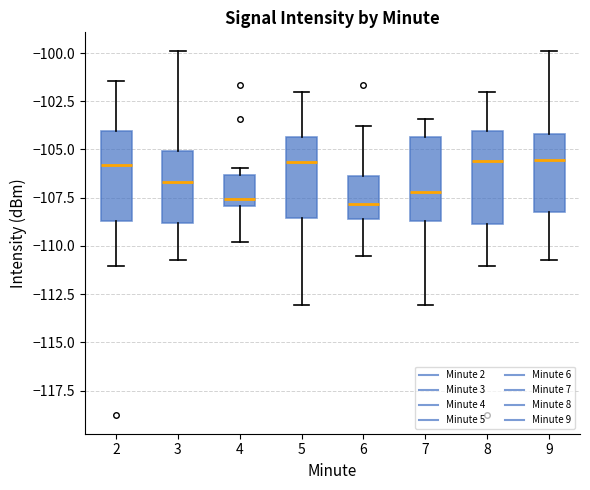

Where does the median line of the box at x = 5 sit on the y-axis? The values are not printed on the chart, so give them approximately, as read against the axis.

-105.5